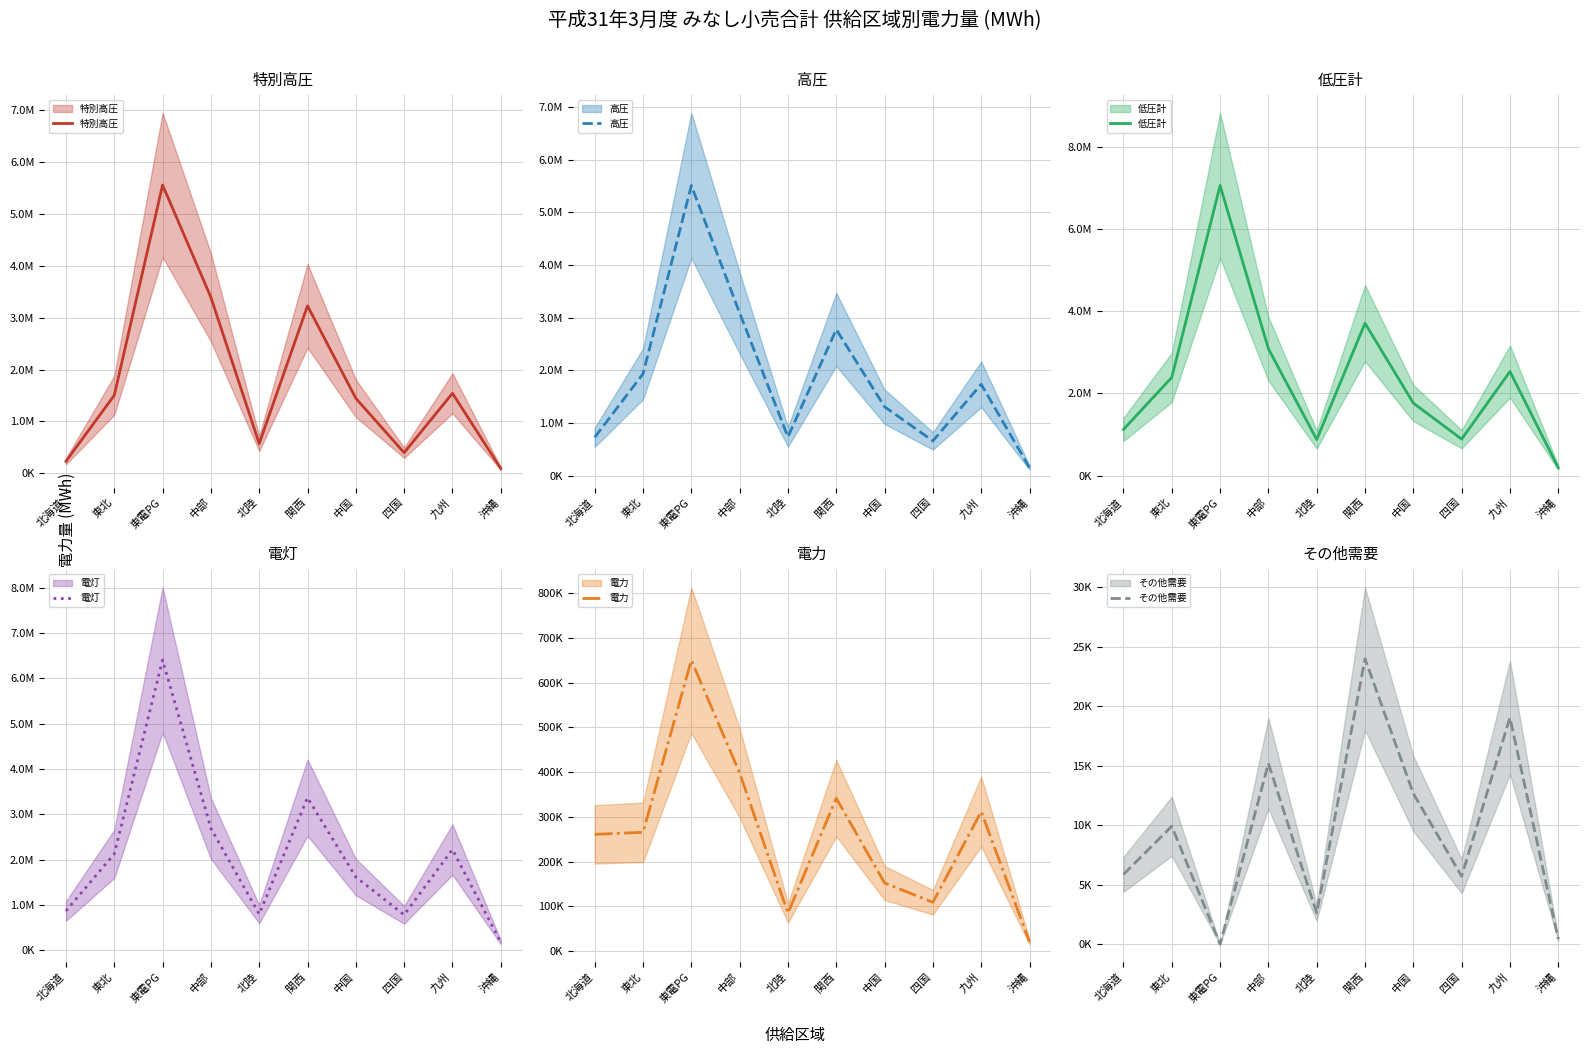

The 低圧計 series shows 1061676 at 九州. True or false?

False